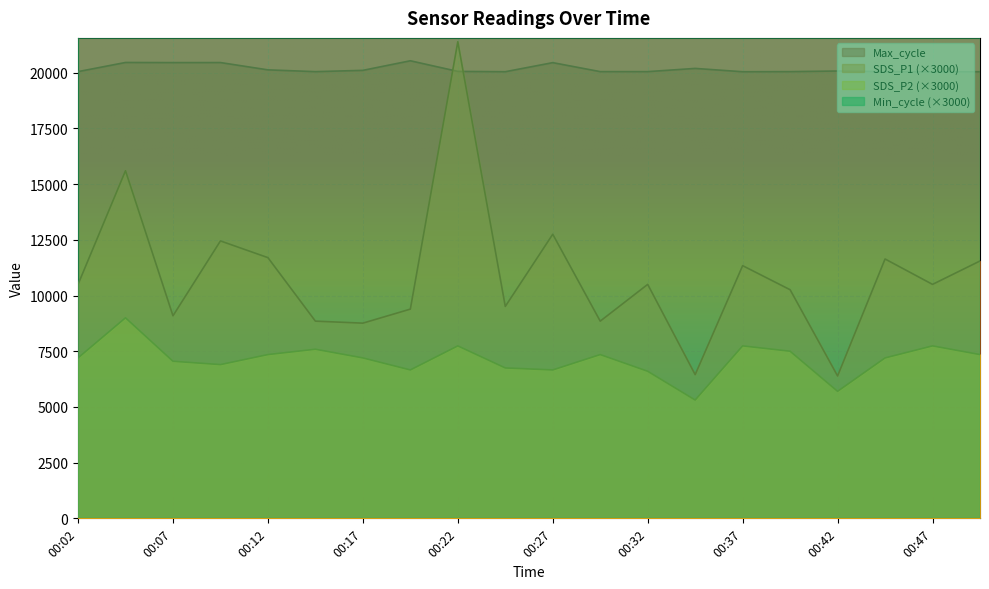

What is the sum of all SDS_P1 values?

217470.0